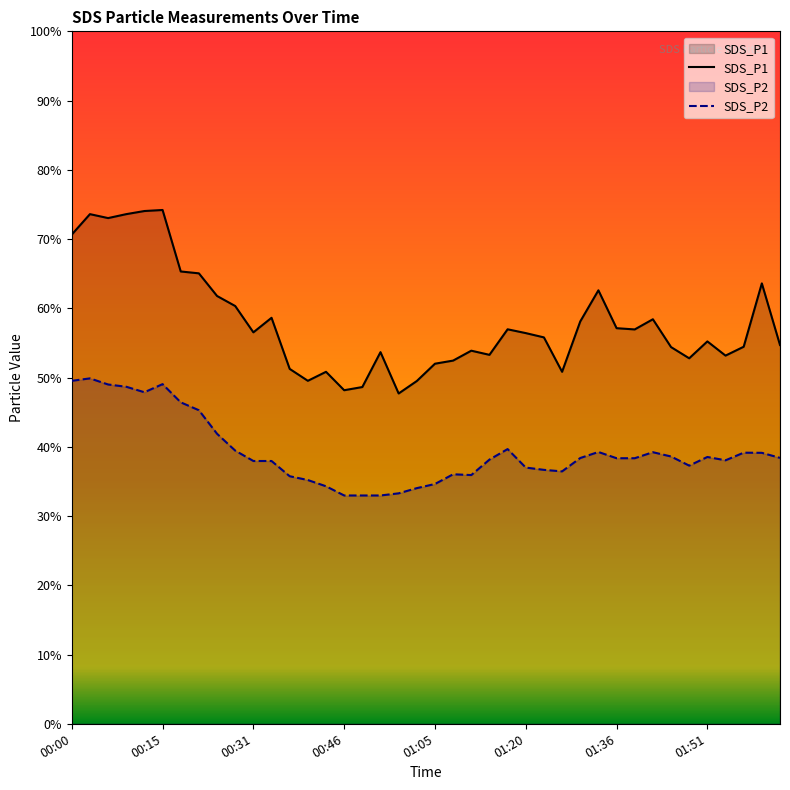

What is the sum of all SDS_P2 values?

1571.6